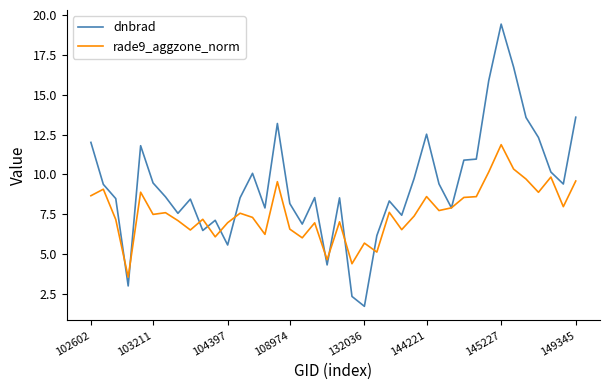

List the series in order of their overall mean, highest first.

dnbrad, rade9_aggzone_norm